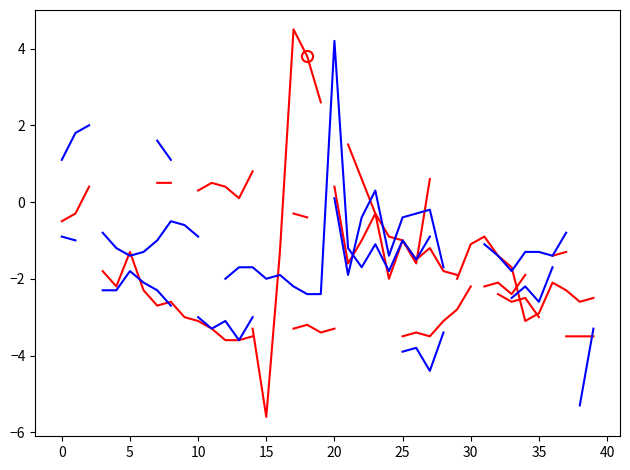

Where is col_15 nearest to the value 0?

35